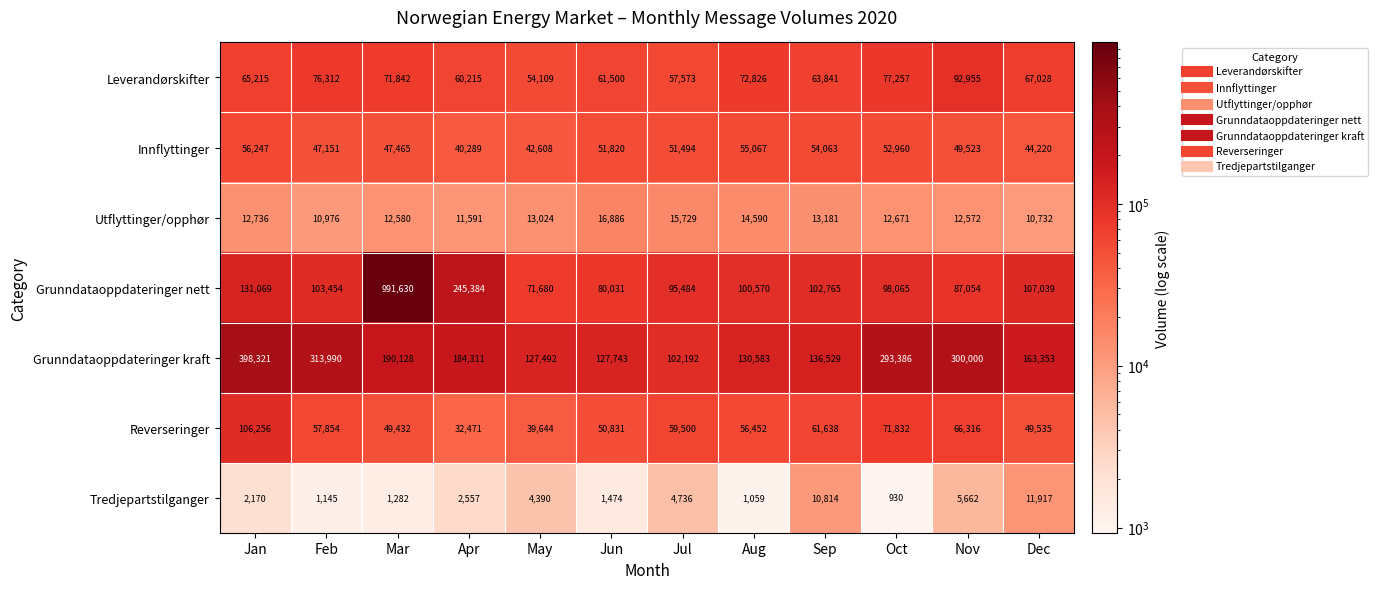

Is the value of Utflyttinger/opphør at Mar greater than the value of Grunndataoppdateringer kraft at Apr?

No